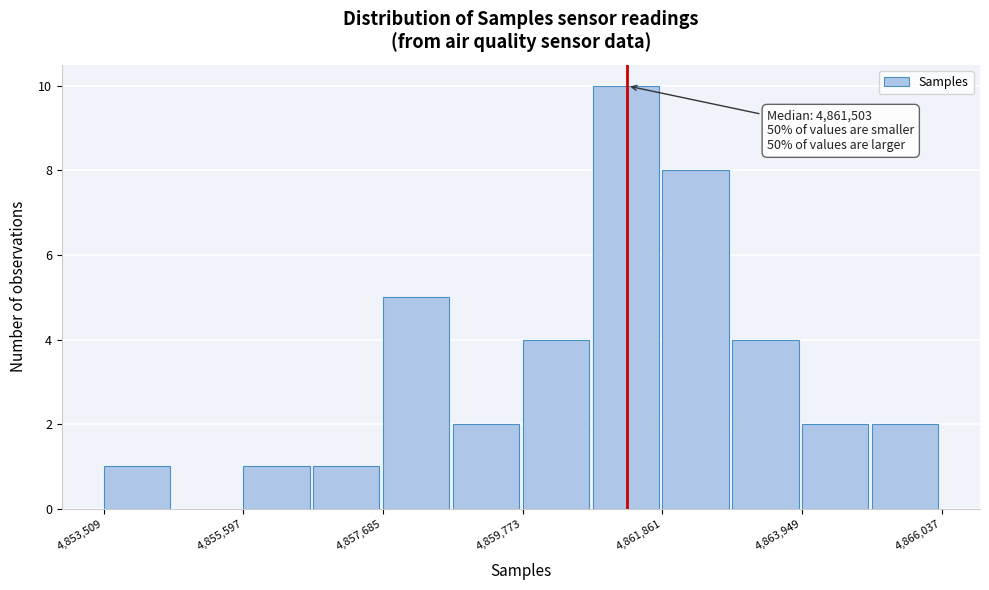

Read against the x-axis, roughly where is the centre of the tallest bar?

4861500